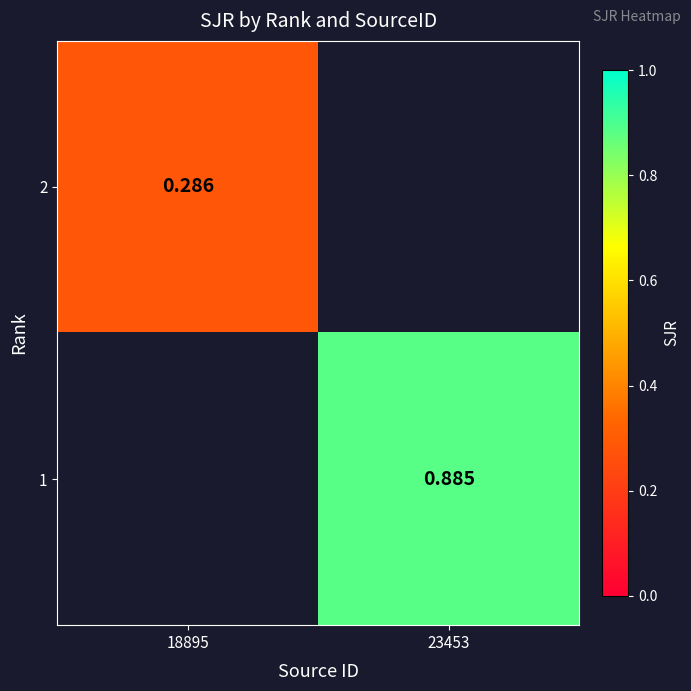

List the labels in order of 1 value, largest first.

18895, 23453